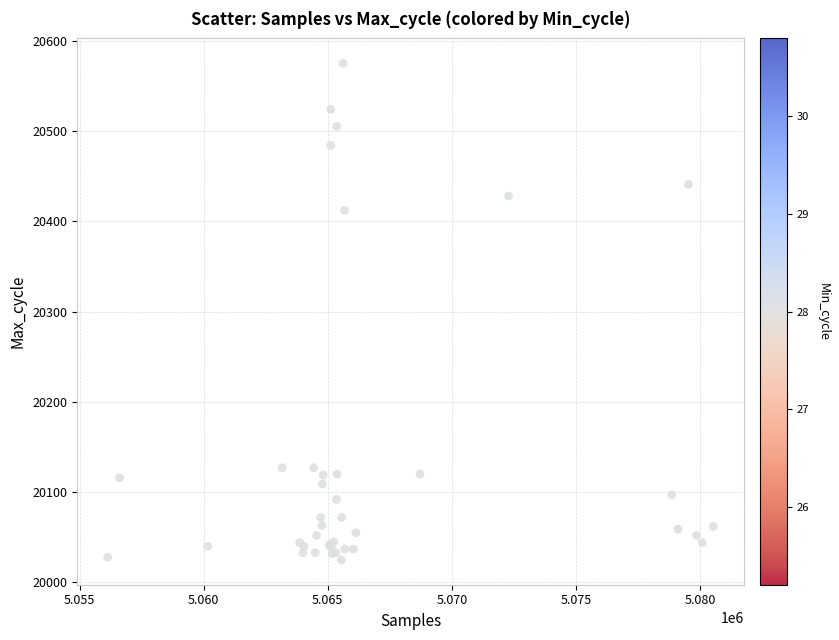

What Y value in the scatter plot is closest to 20300?

20412